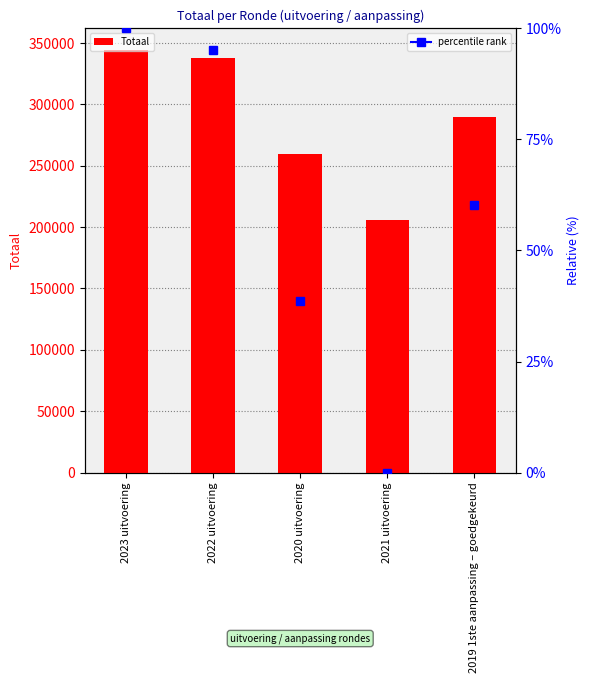

What is the change in value from 2020 uitvoering to 2019 1ste aanpassing – goedgekeurd?

+29987